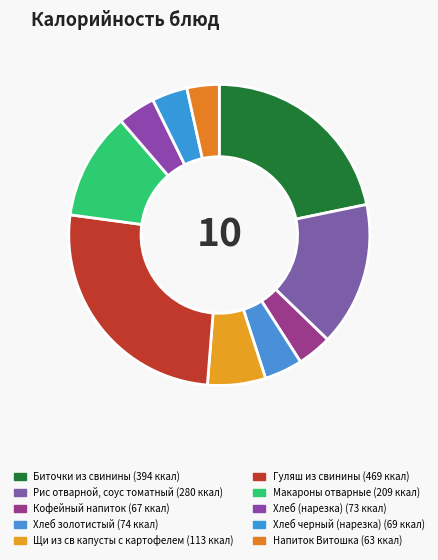

Is there any slice that represents more than half of the pie?

No